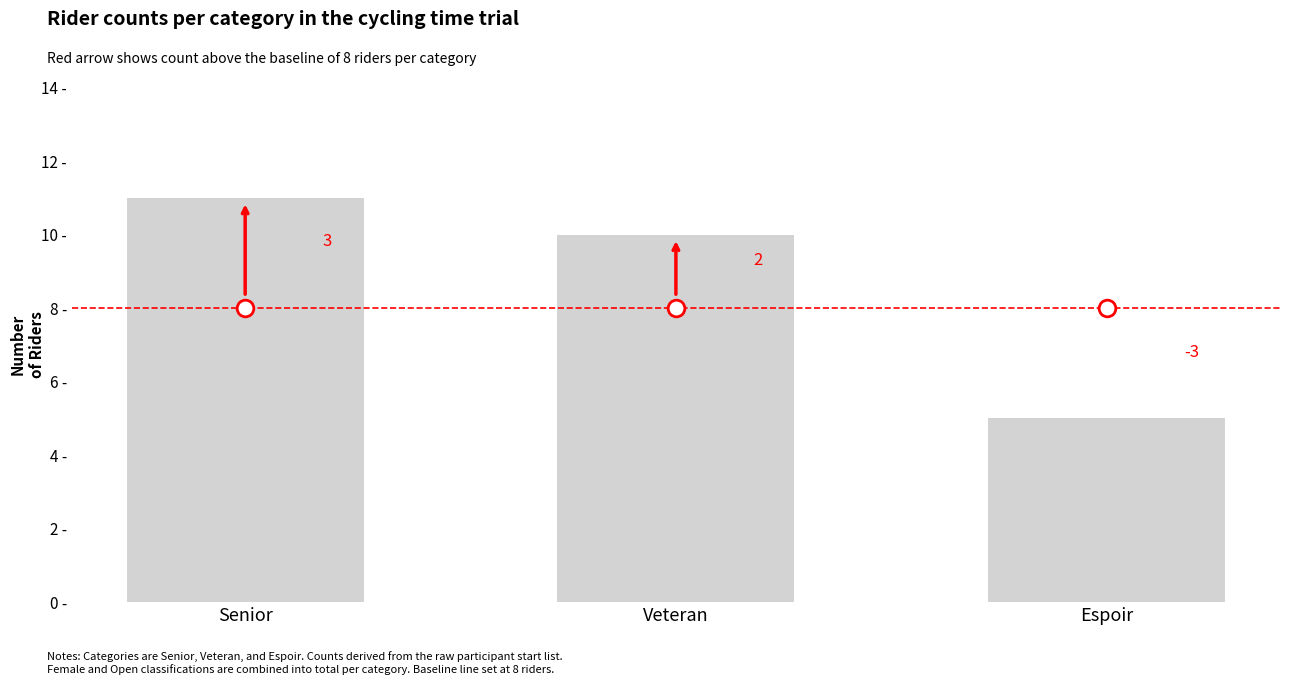

Reading left to right, extract all data points from this chart.

11	10	5